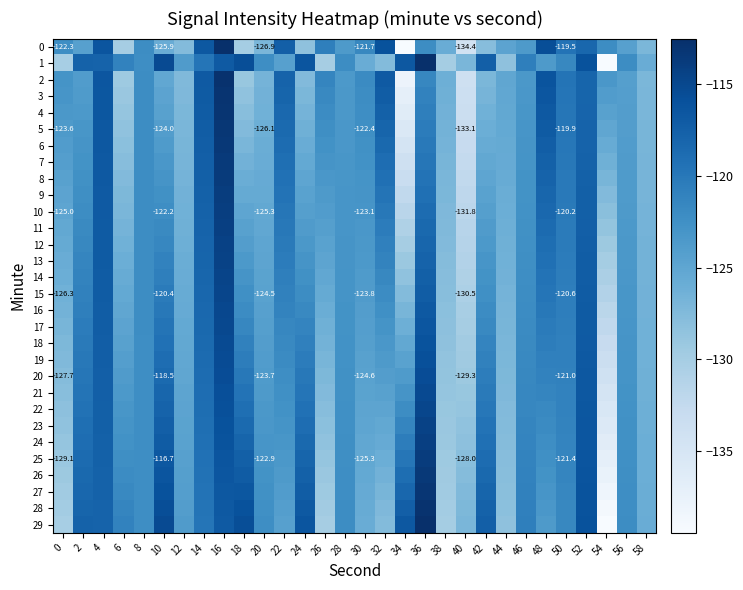

Is the value of 19 at 8 greater than the value of 29 at 46?

No